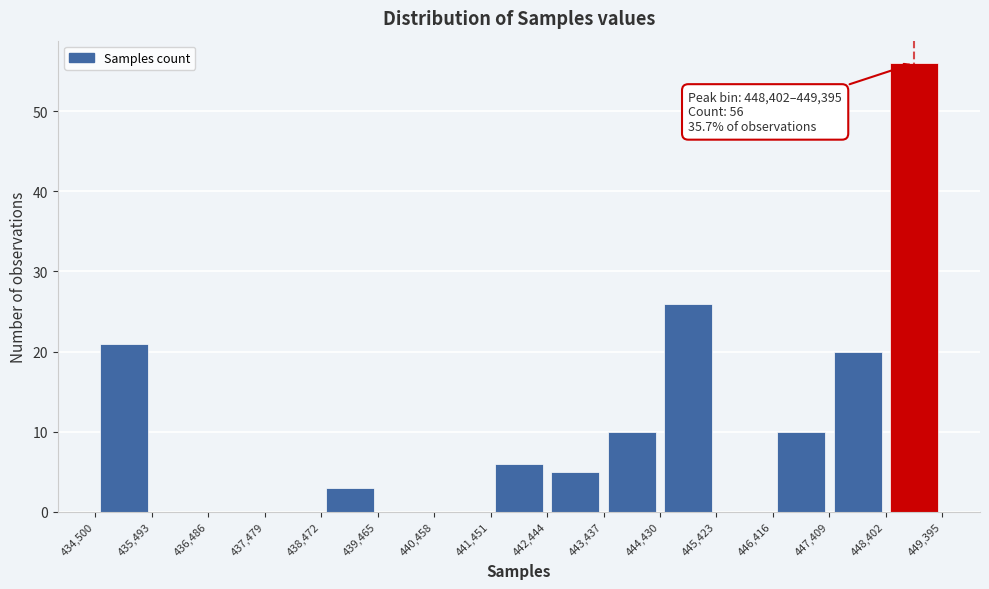

Which range on the x-axis has the tallest bar?

448,402 to 449,395